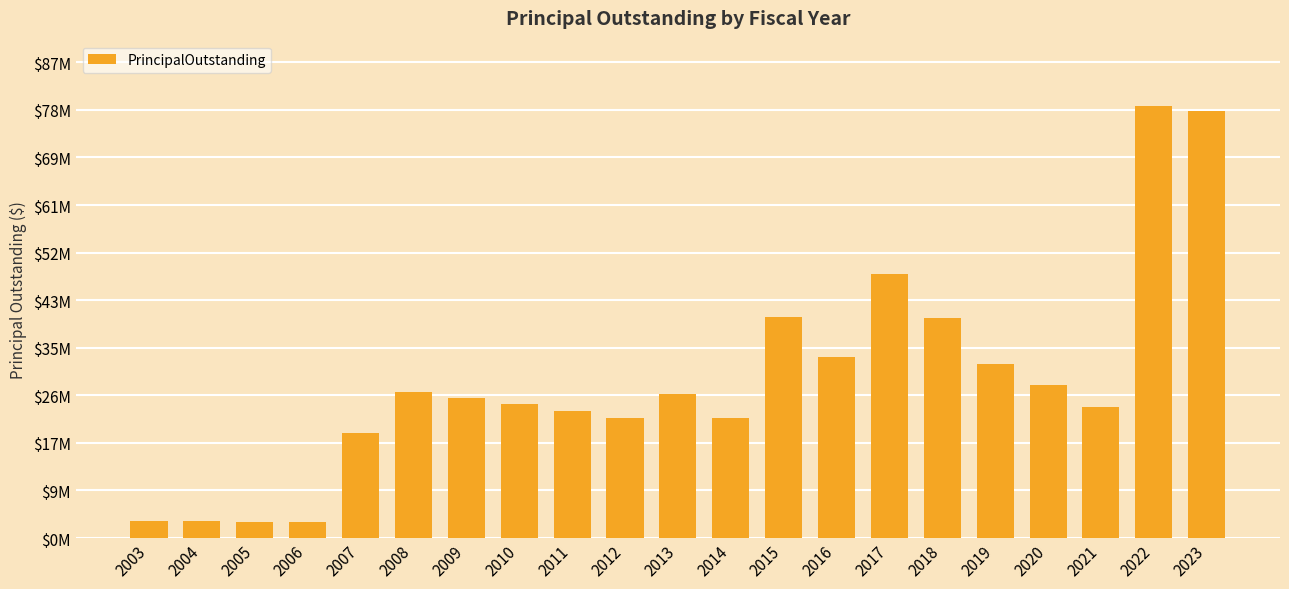

Does the chart contain any negative values?

No